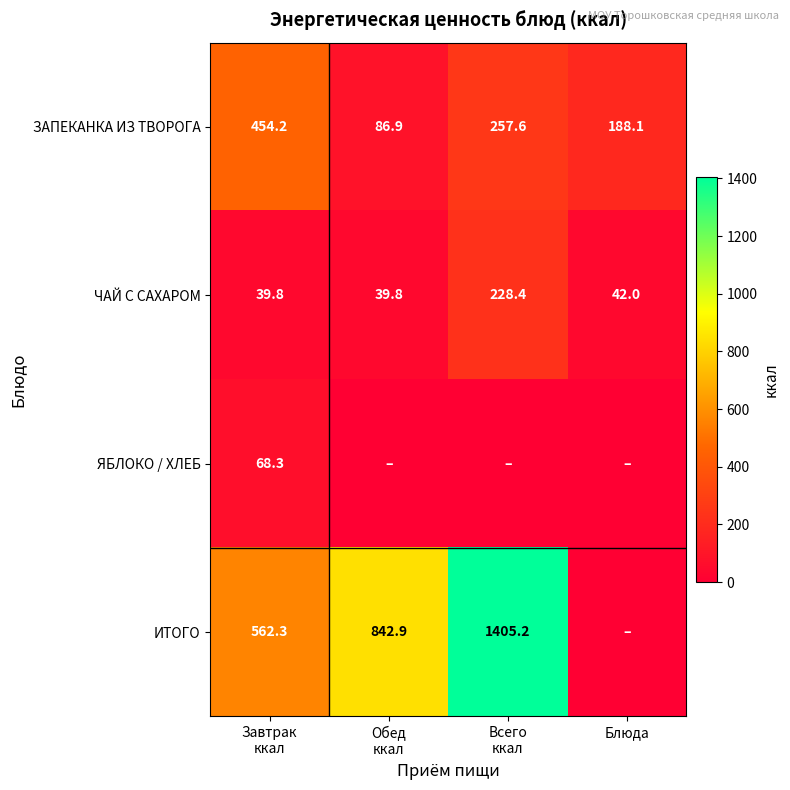

True or false: ЗАПЕКАНКА ИЗ ТВОРОГА has a value of 188.1 at Блюда.

True